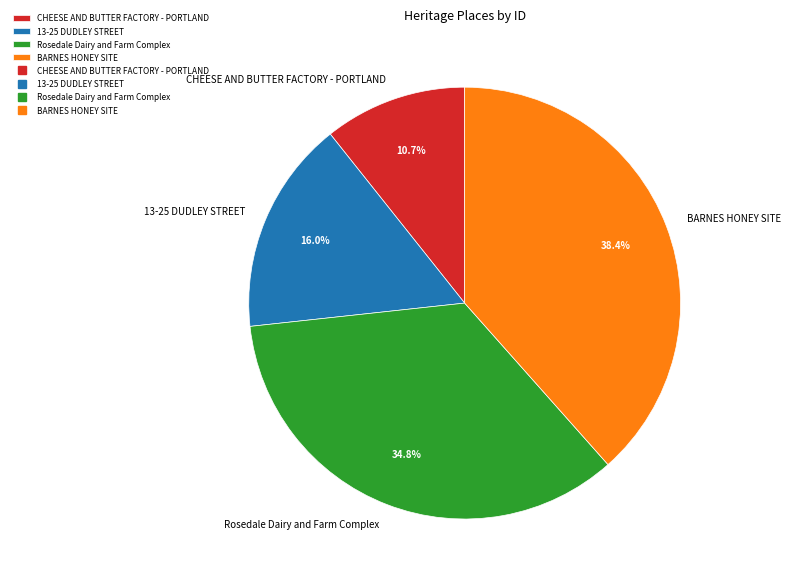

Do CHEESE AND BUTTER FACTORY - PORTLAND and Rosedale Dairy and Farm Complex together represent more than half of the pie?

No